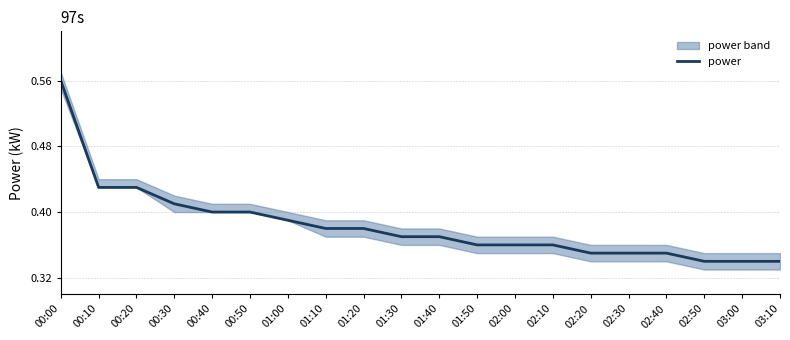

True or false: there are more than 2 points higher than both neighbors.

False